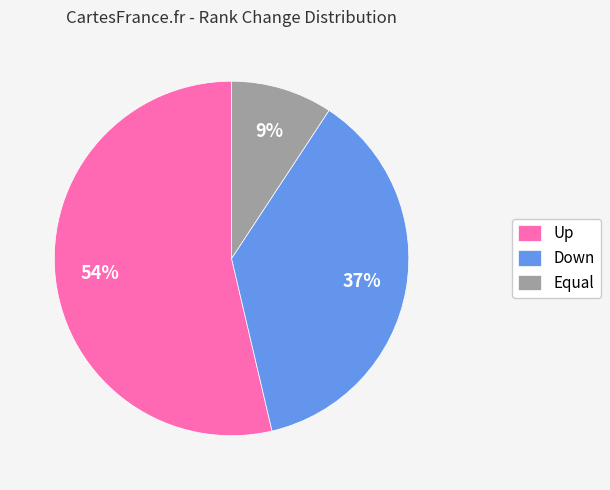

Which slice is the largest?

Up